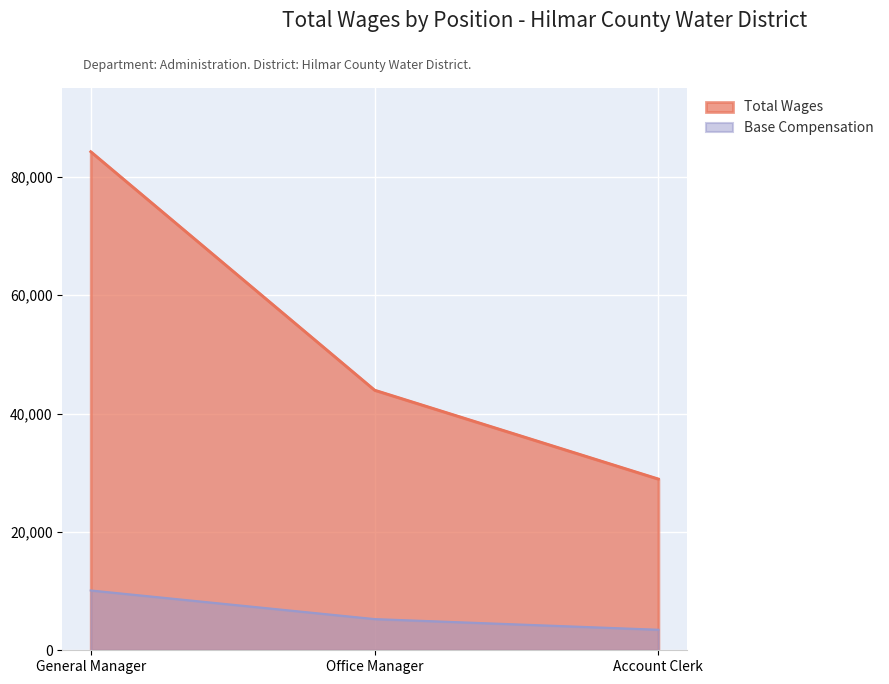

The chart shows a value of 77080 at Office Manager. True or false?

False